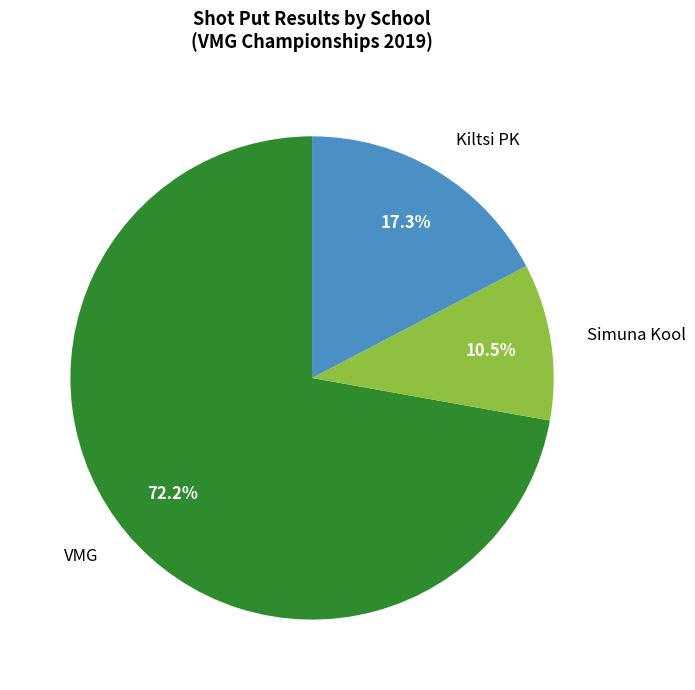

To the nearest percent, what is the combined percentage of Simuna Kool and VMG?

83%